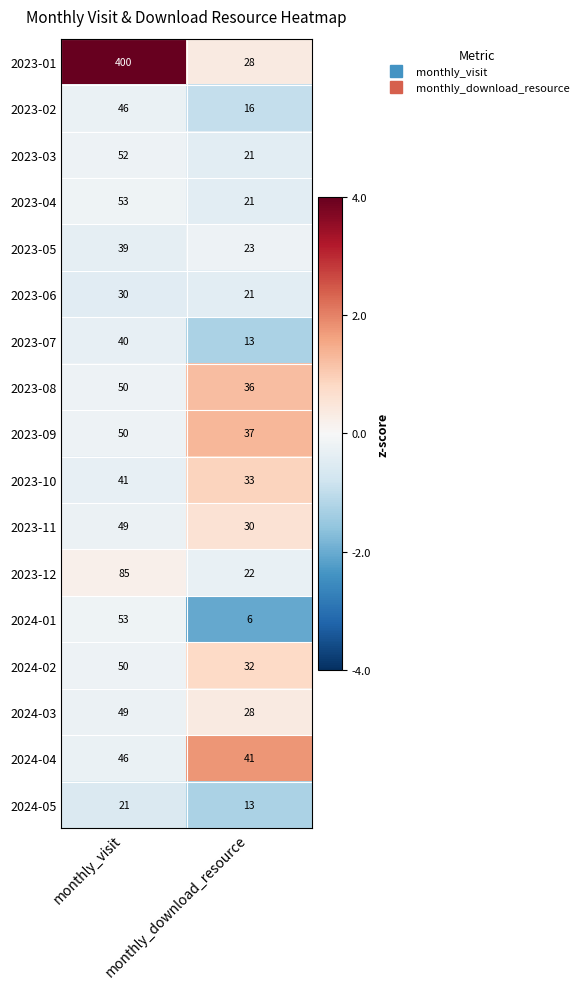

What is the approximate value of 2023-08 at monthly_download_resource?

36